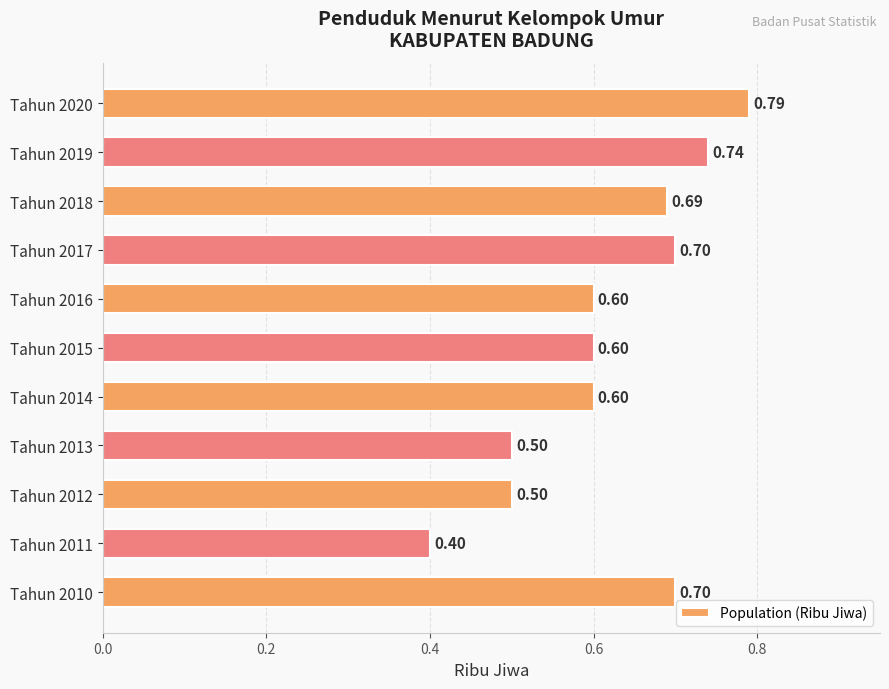

At which category does the chart reach its minimum across all series?

Tahun 2011